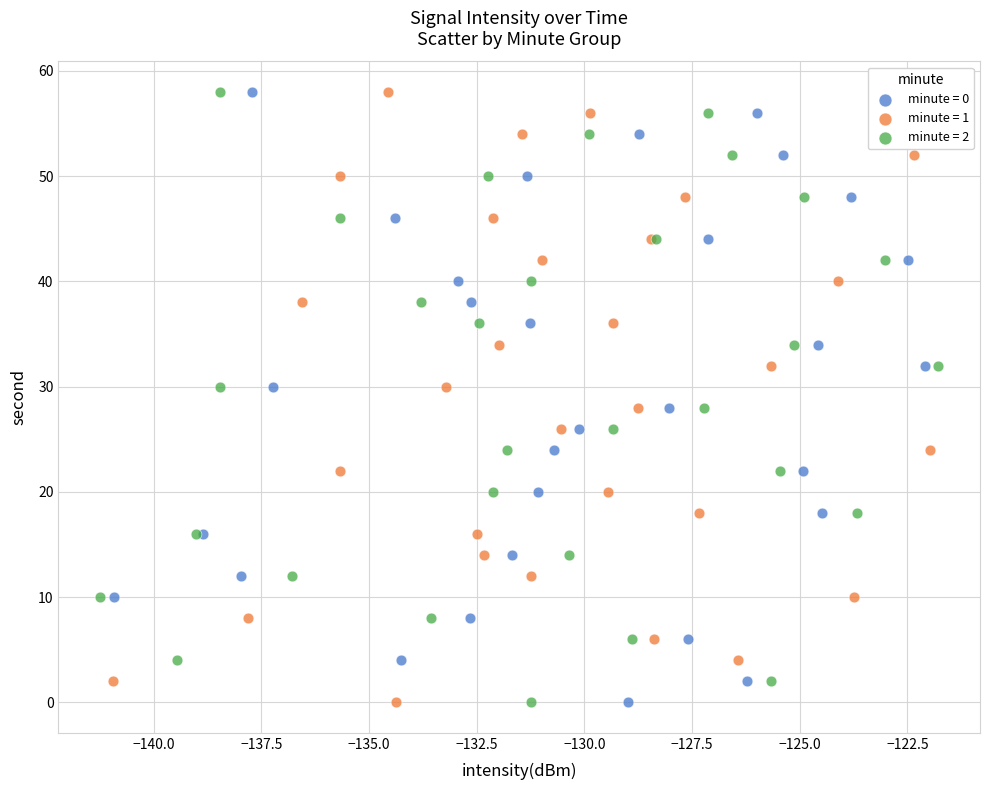

What are all the series names shown in the legend?

minute = 0, minute = 1, minute = 2